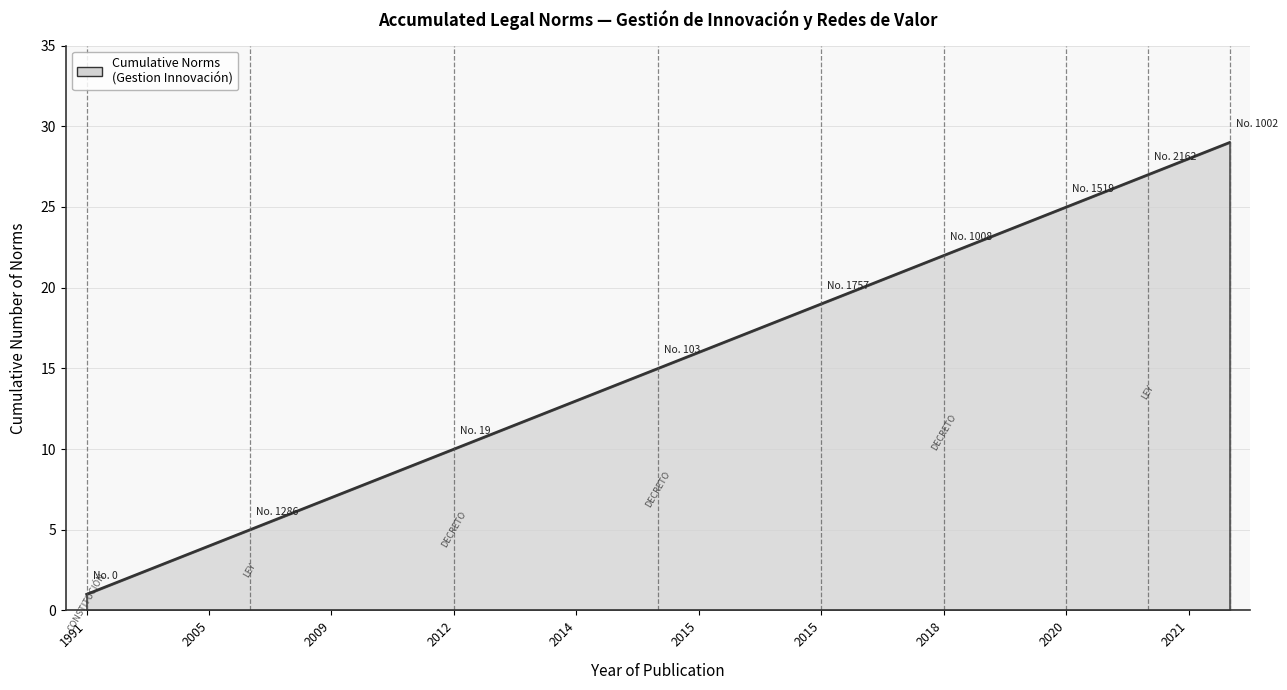

How many series are shown in this chart?

1